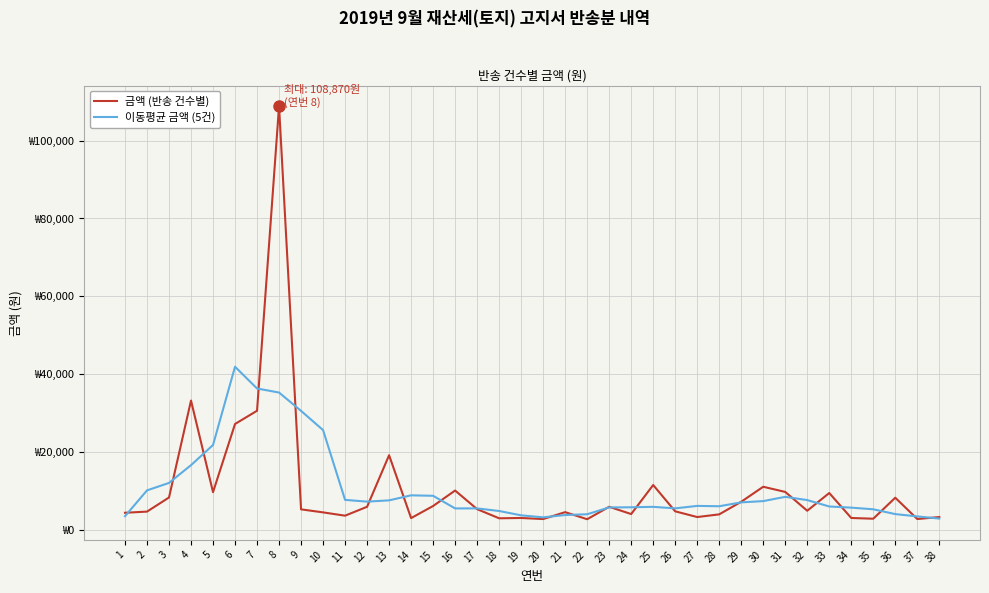

Does the chart display data point markers on the line(s)?

No